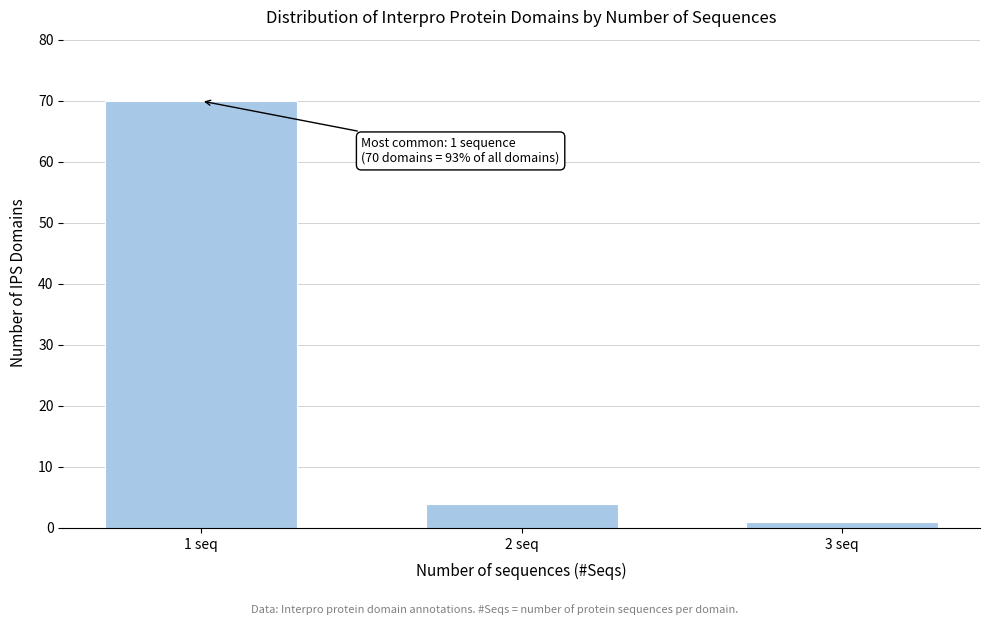

Reading left to right, list all the values displayed in this chart.

70	4	1